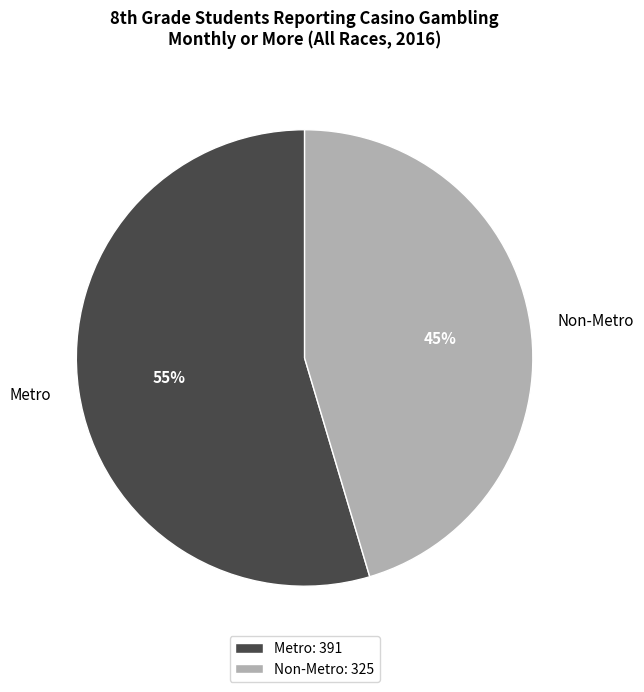

Is there any slice that represents more than half of the pie?

Yes